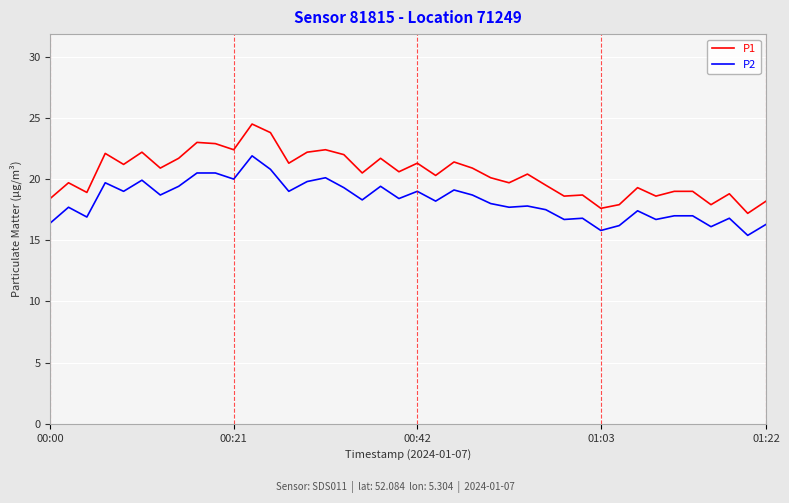

Rank the series by their average value, from lowest to highest.

P2, P1